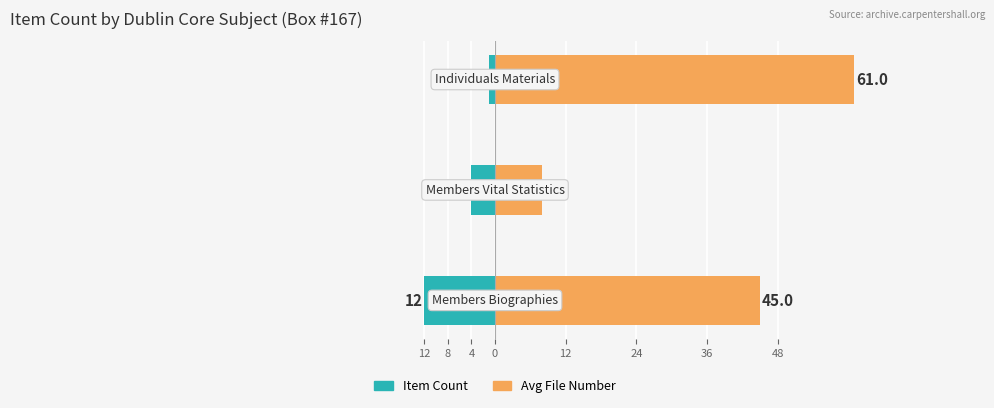

Is it true that Item Count equals -6 at 12?

False